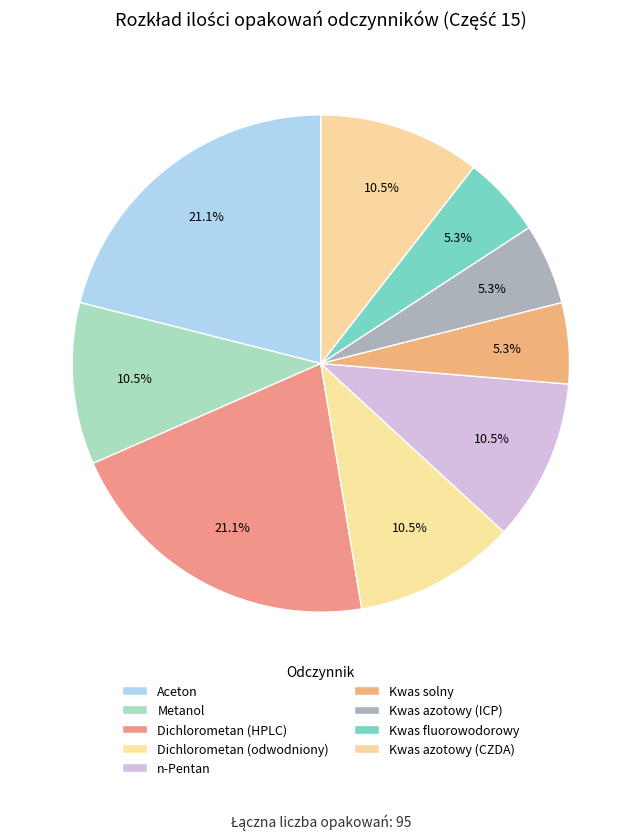

How many slices are in this pie chart?

9